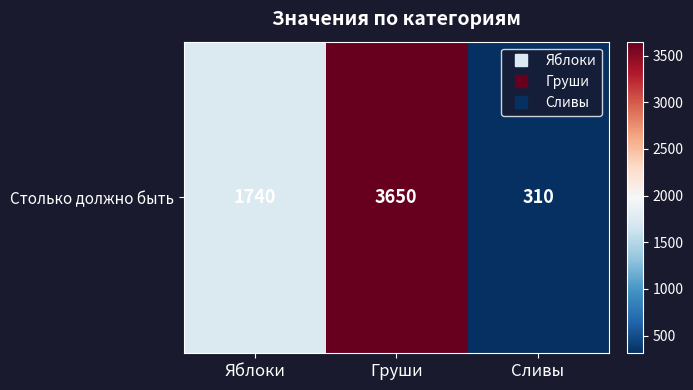

The chart shows a value of 3650 at Груши. True or false?

True